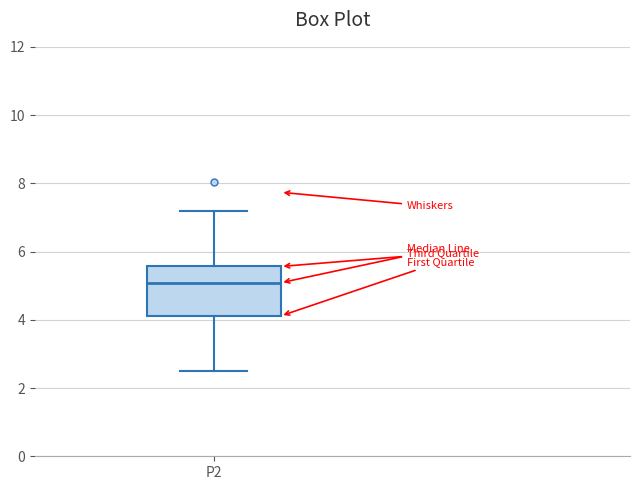

Transcribe this box plot: give where the median line is, the range the box spans, and where the two whiskers end, as read against the y-axis. The values are not printed on the chart, so give them approximately, as read against the axis.

median 5.0, box 4.2 to 5.6, whiskers 2.6 to 7.2